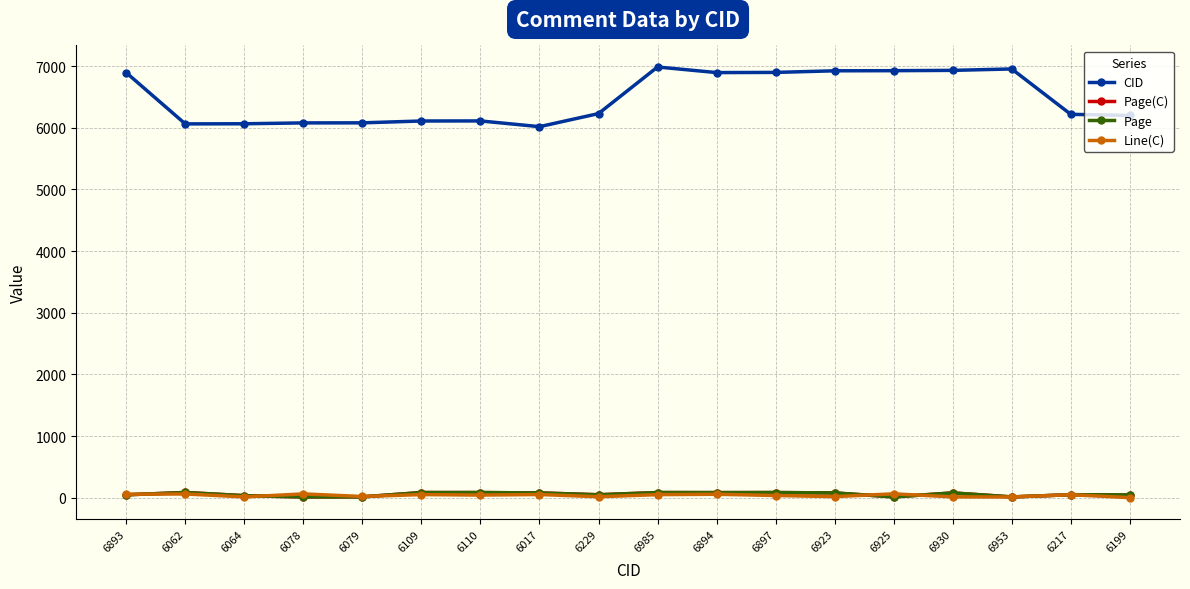

What is the label of the 13th point from the left?

6923